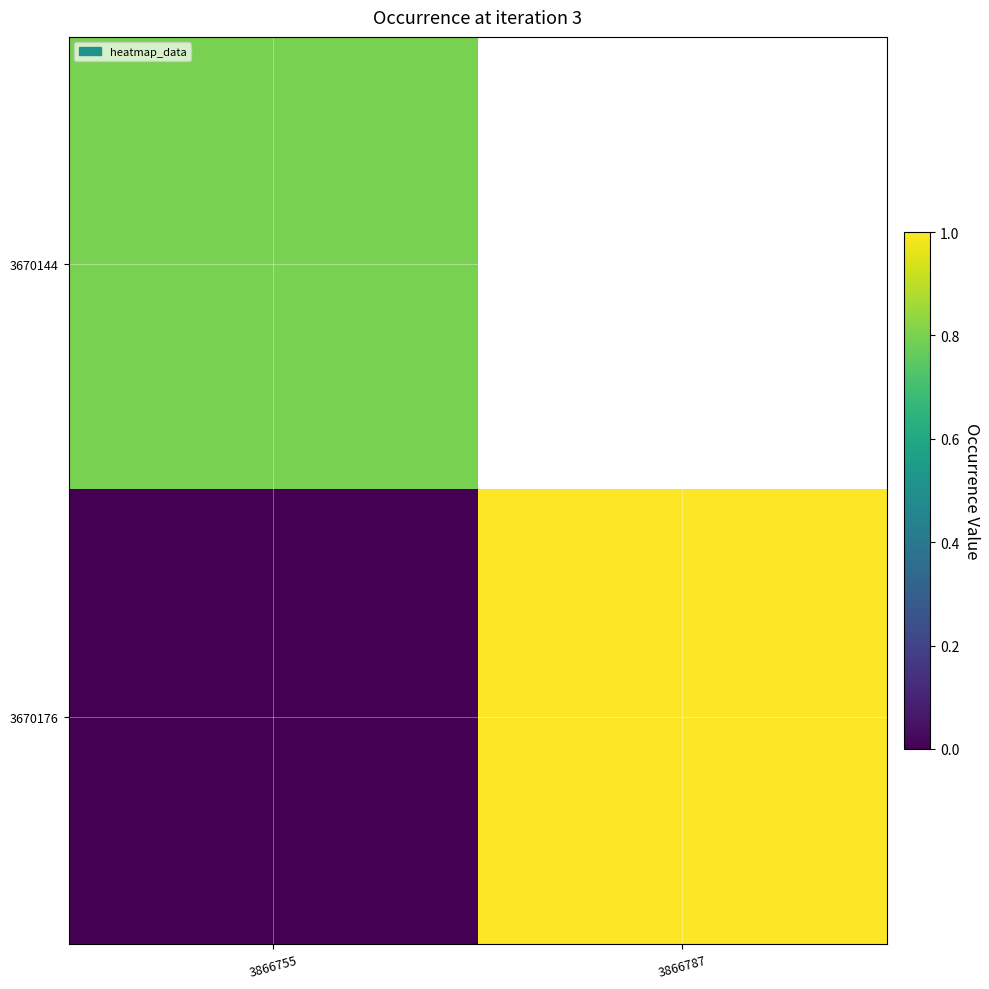

Which series has the largest total across all categories?

3670176